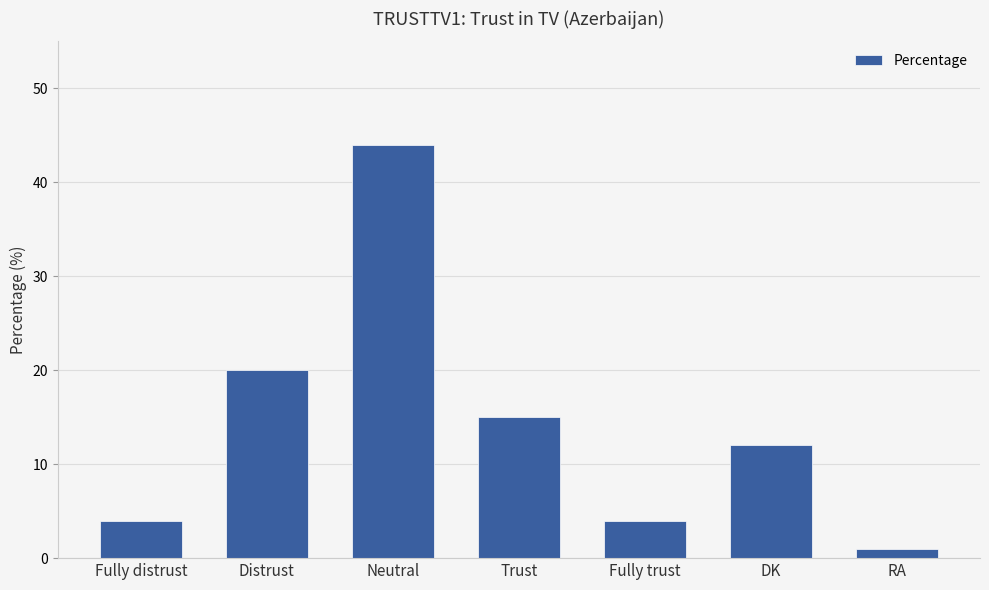

What is the sum of all values?

100